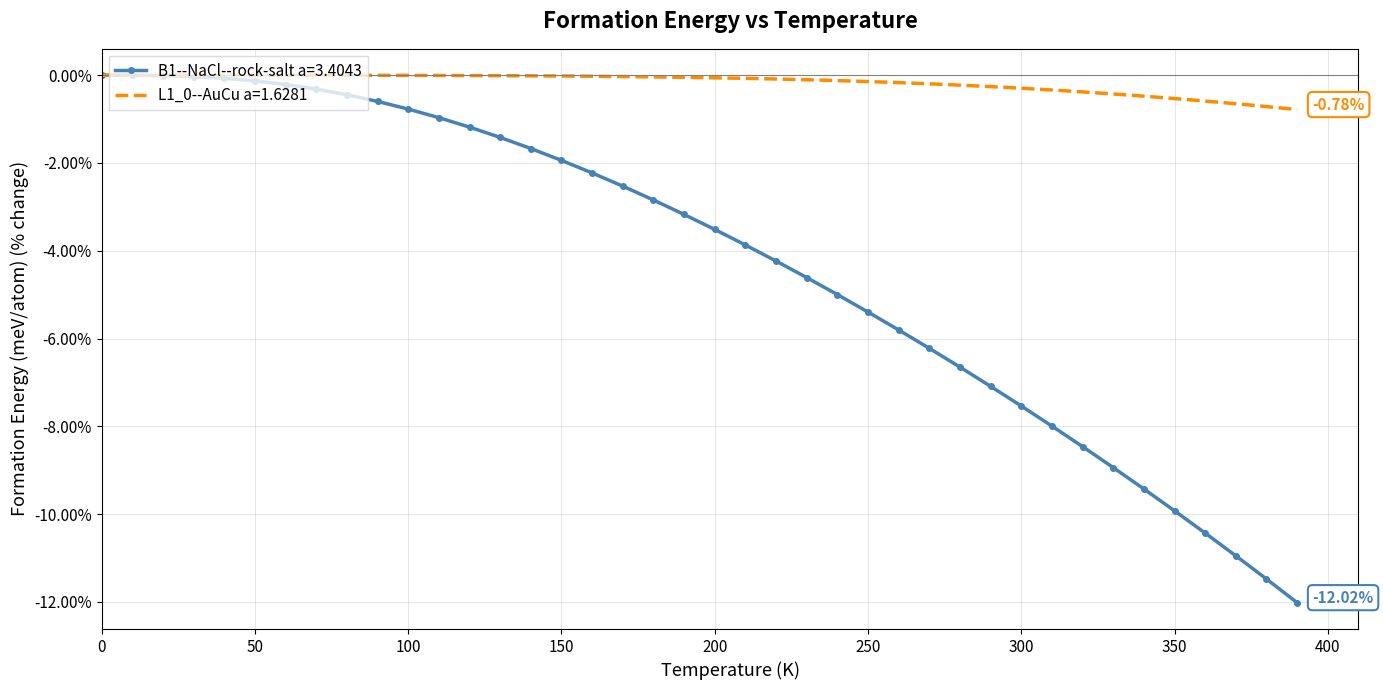

Which series has the widest spread of values?

B1--NaCl--rock-salt a=3.4043